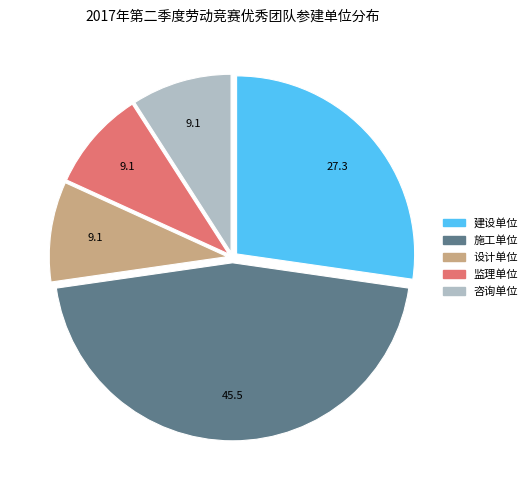

What is the ratio of the value at 咨询单位 to the value at 建设单位?

0.3